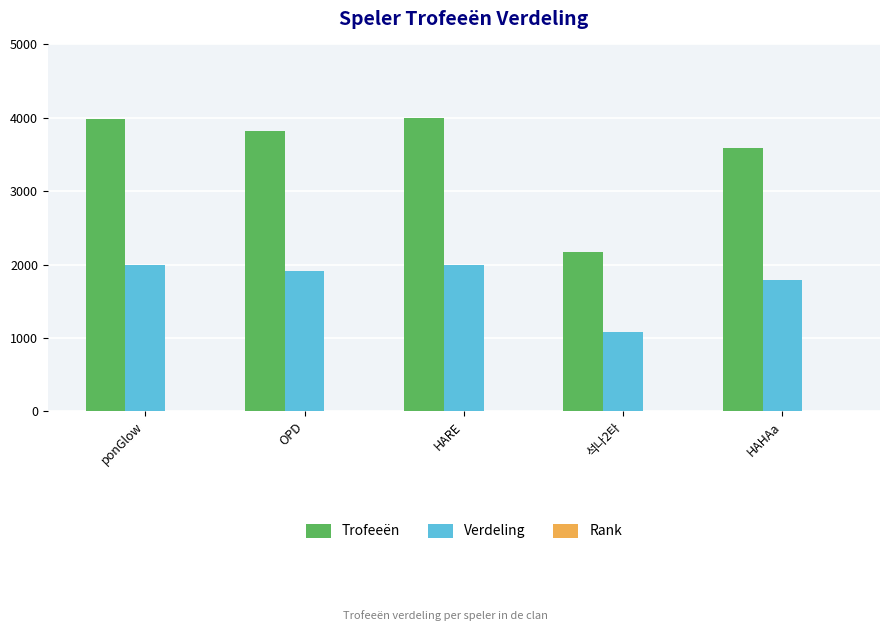

At which label is Verdeling closest to 1542?

HAHAa